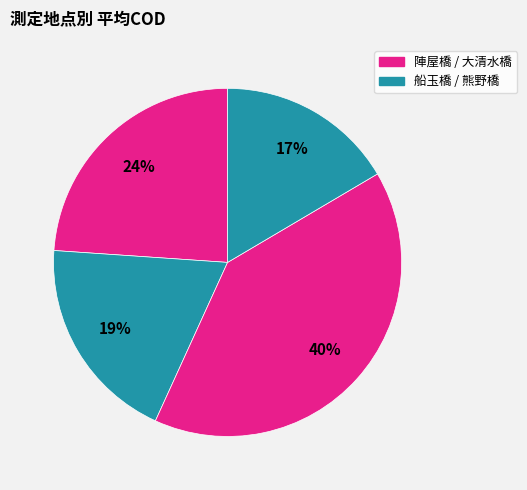

Which slice is the largest?

大清水橋